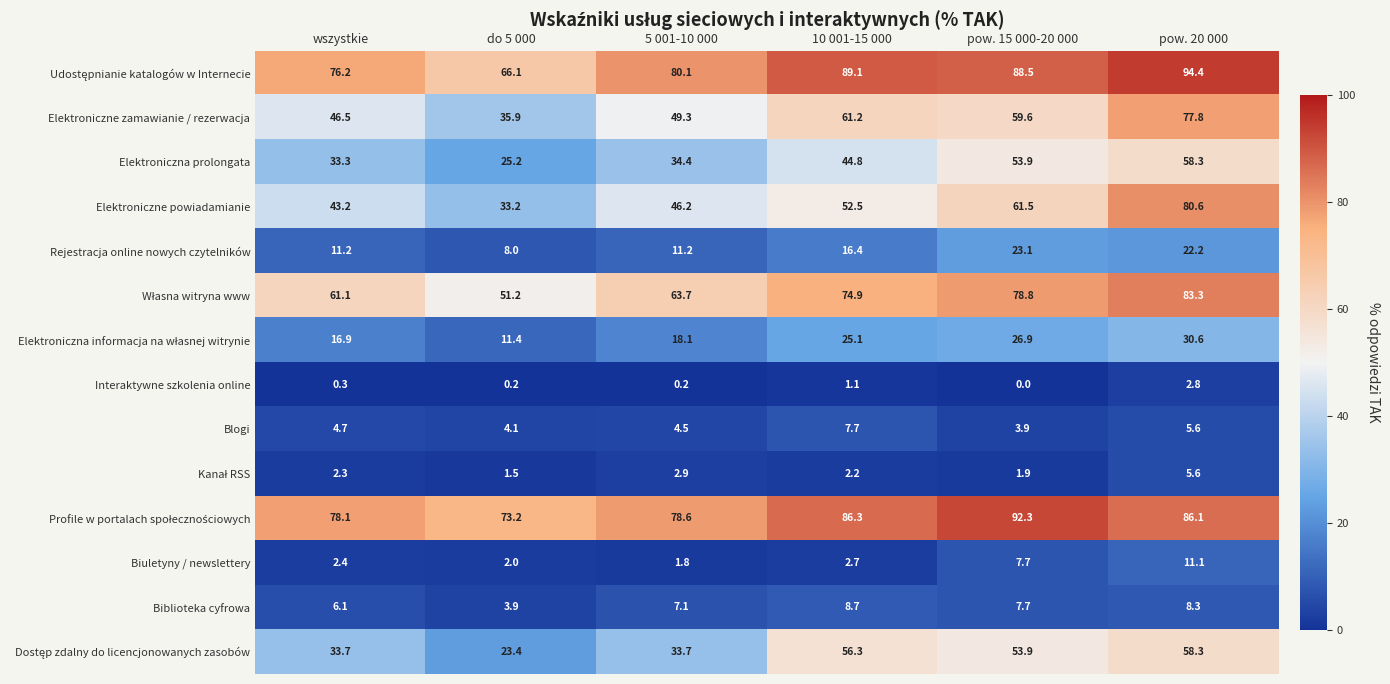

What is the difference between the second highest and minimum values in the Rejestracja online nowych czytelników series?

14.2